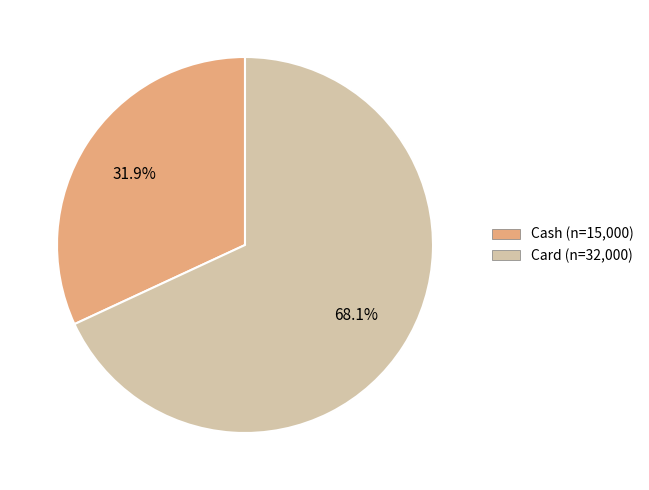

To the nearest percent, what is the difference between the largest and smallest slice percentages?

36%